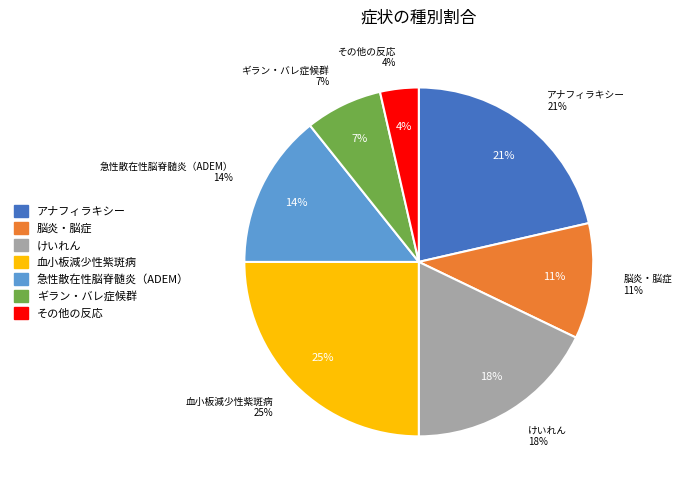

The 血小板減少性紫斑病 slice represents 19% of the pie. True or false?

False